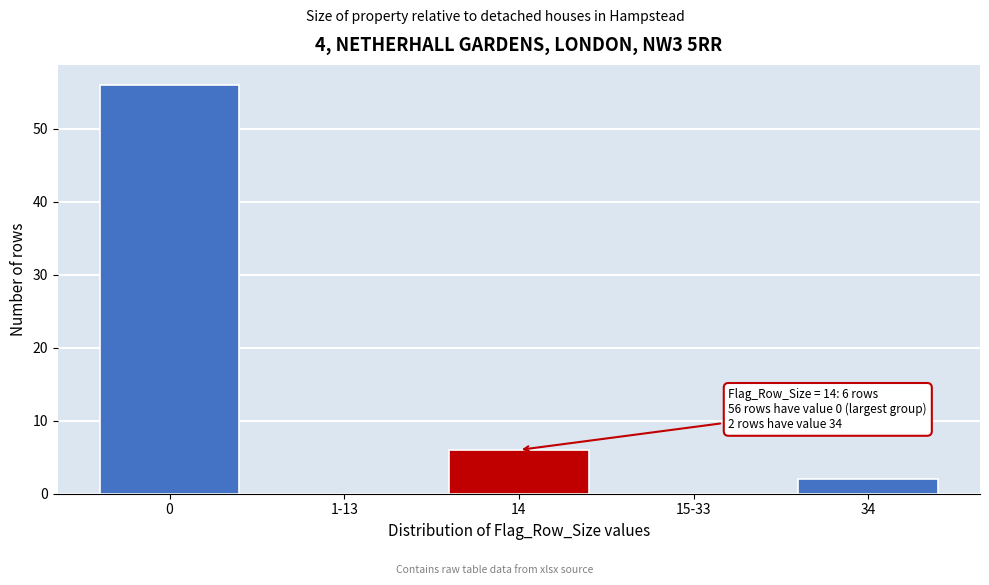

Reading left to right, transcribe all the data shown in this chart.

0=56	1-13=0	14=6	15-33=0	34=2